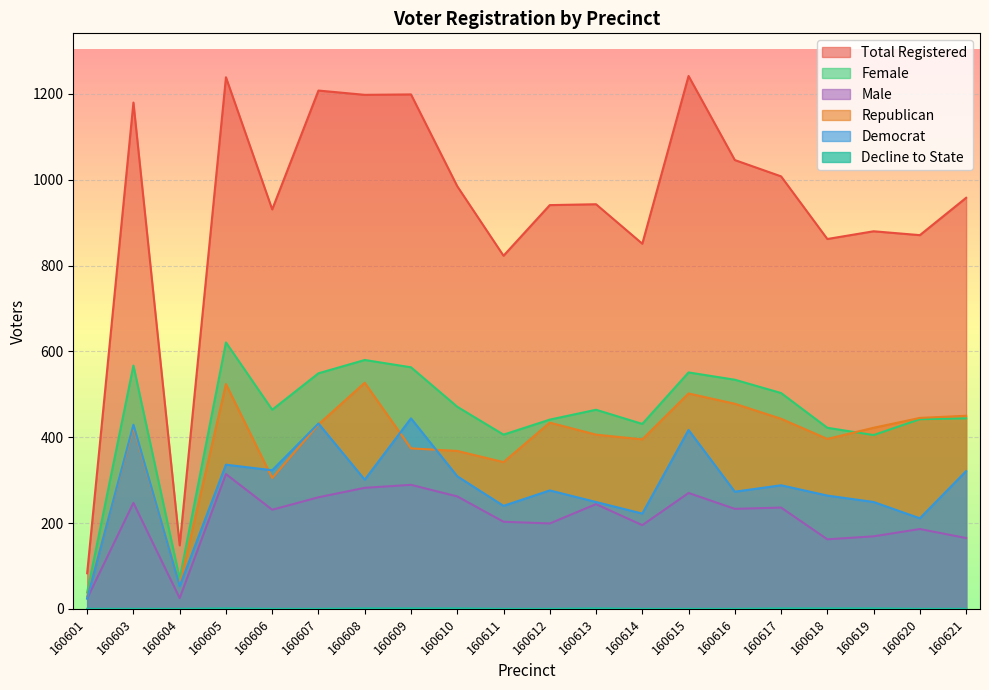

Is it true that male equals 186 at 160620?

True